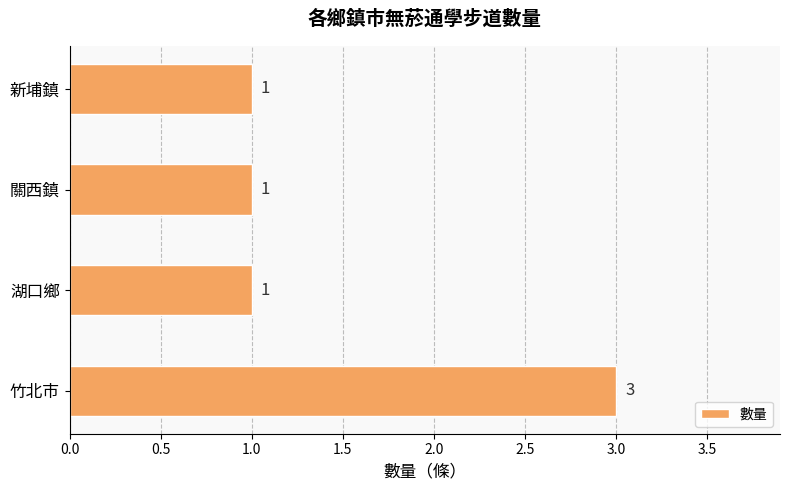

Count the values in the range 1 to 3.

4